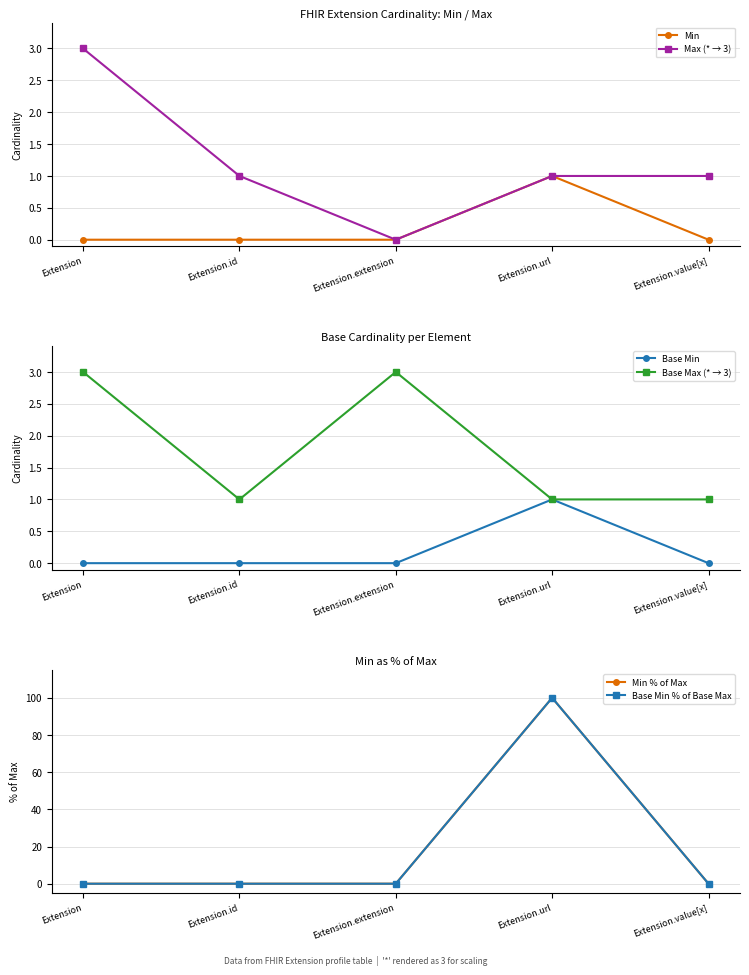

Between Extension and Extension.extension, which is larger?

Extension